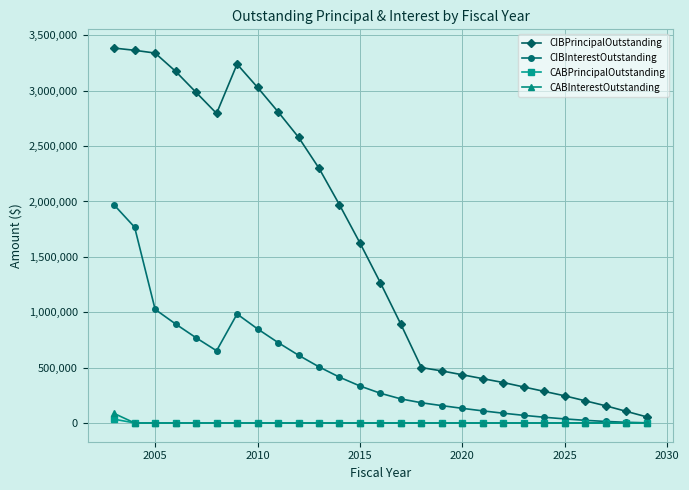

How many distinct data groups are displayed?

4